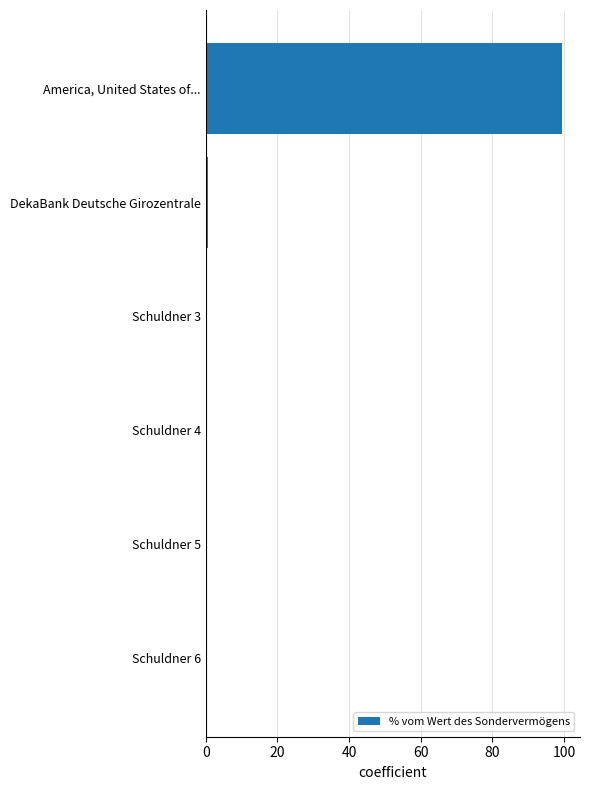

True or false: the data shows -52.5 at Schuldner 3.

False